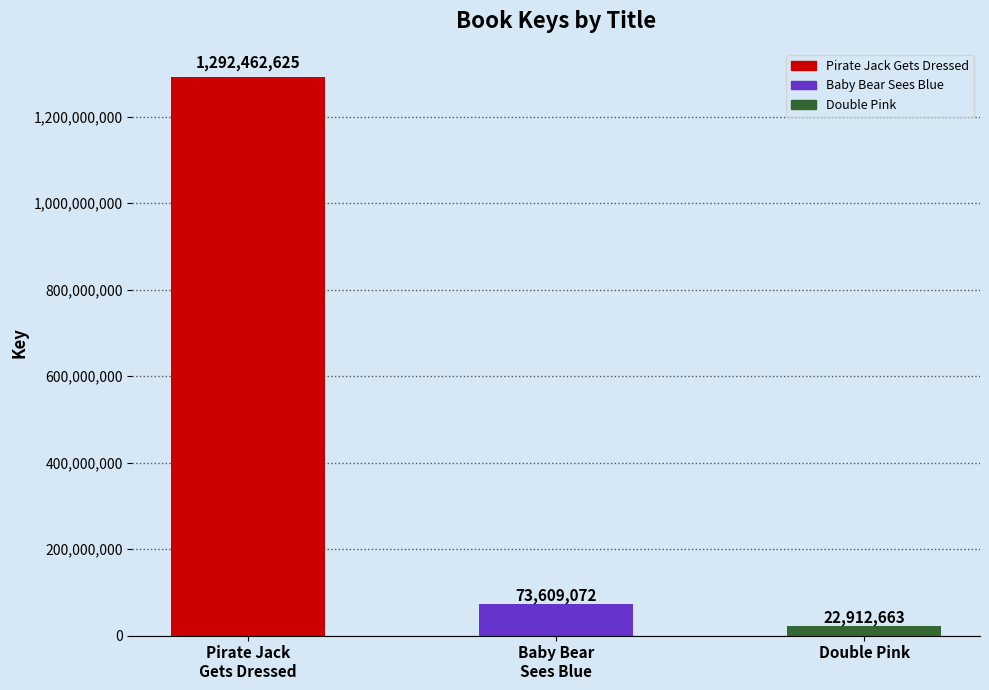

What is the difference between the maximum and minimum values?

1269549962